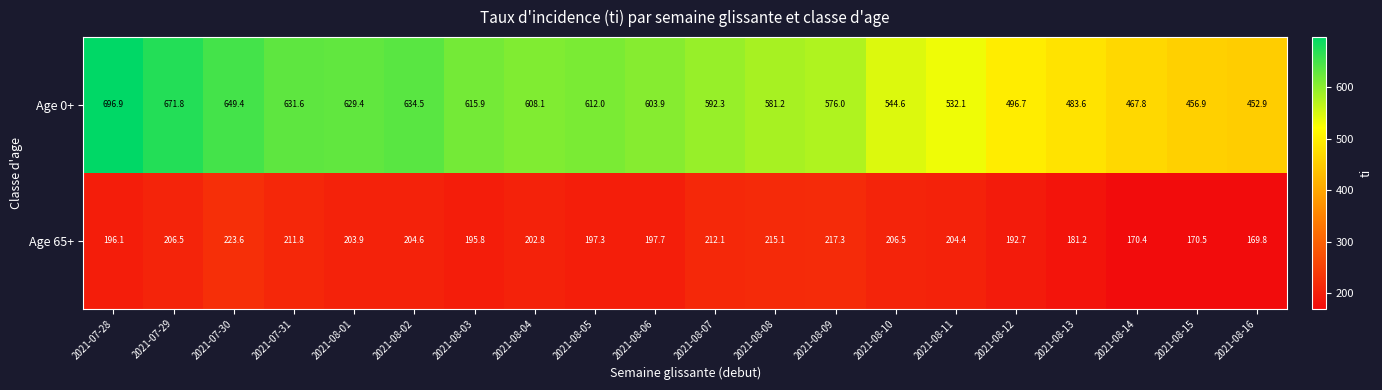

Which category has the lowest value across all series?

2021-08-16